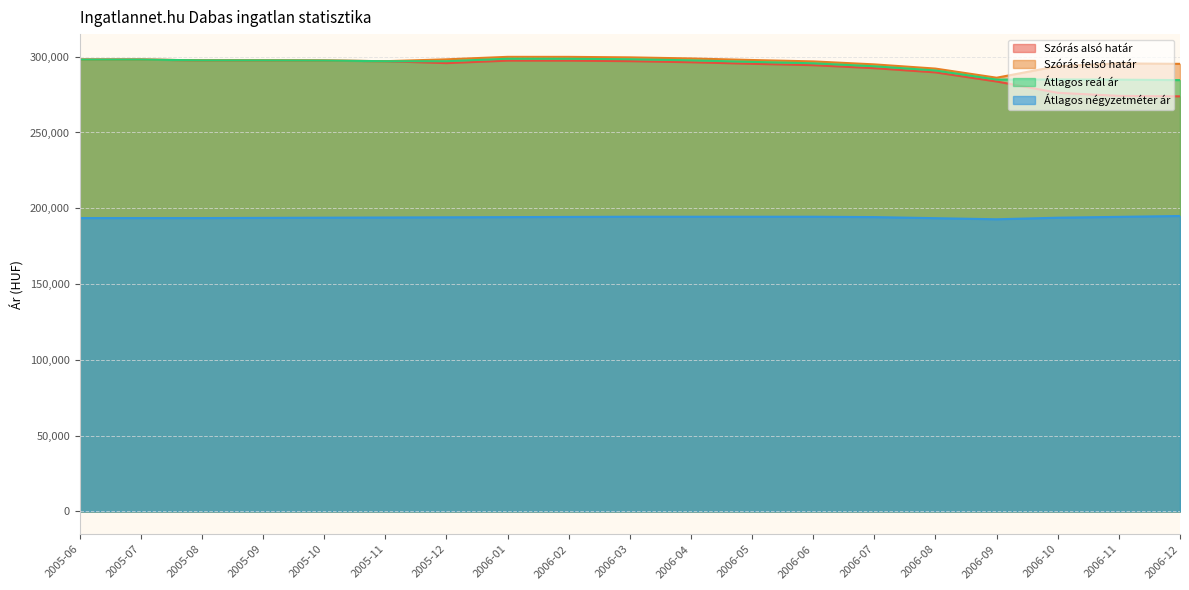

Rank the series at 2005-06 from lowest to highest value.

Átlagos négyzetméter ár, Szórás alsó határ, Szórás felső határ, Átlagos reál ár